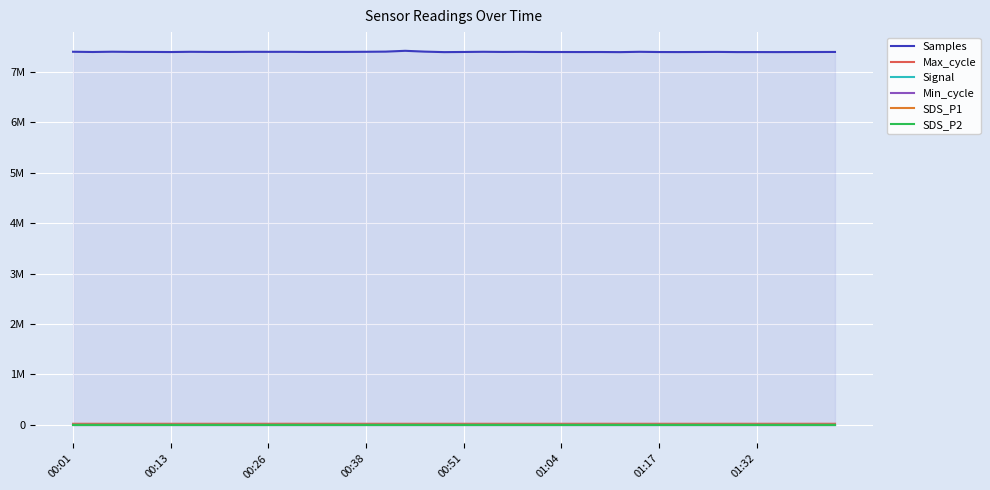

What are all the series names shown in the legend?

Samples, Max_cycle, Signal, Min_cycle, SDS_P1, SDS_P2